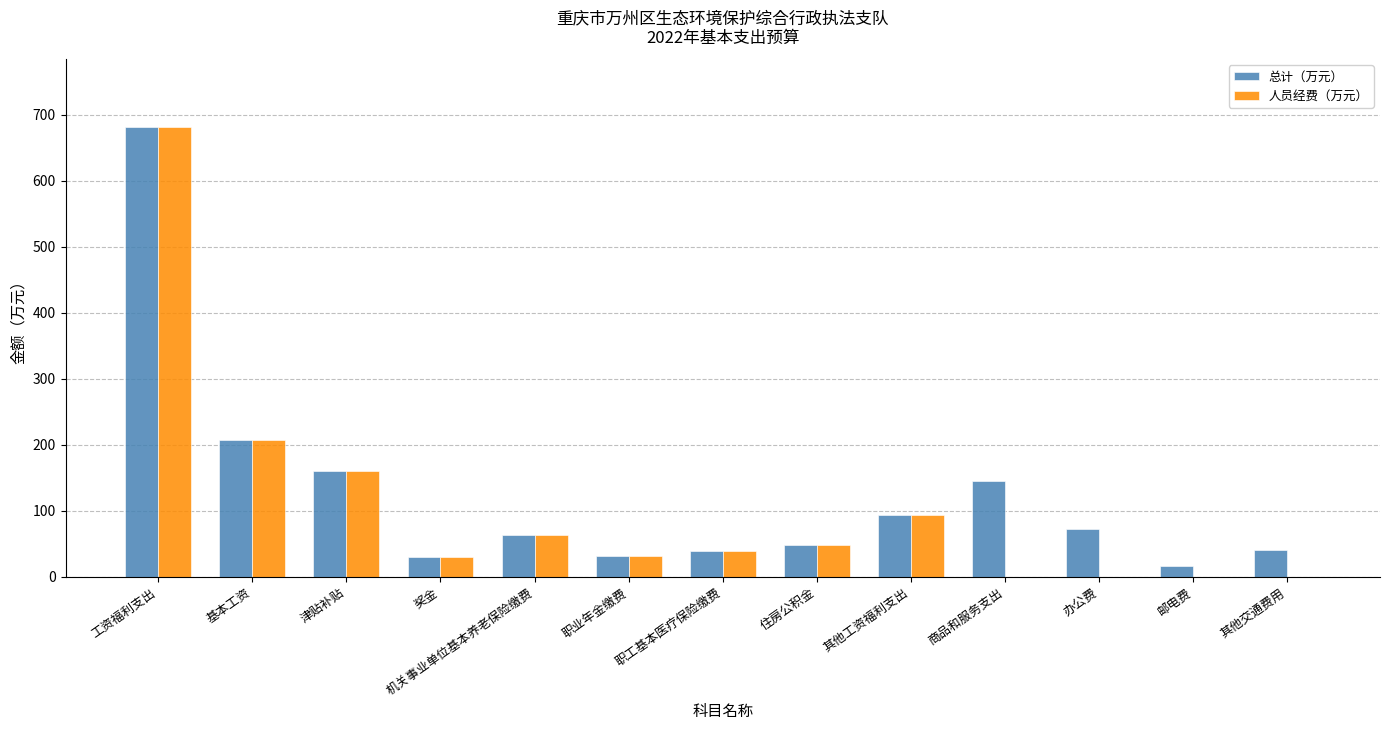

True or false: 总计（万元） has a value of 15.9 at 邮电费.

True